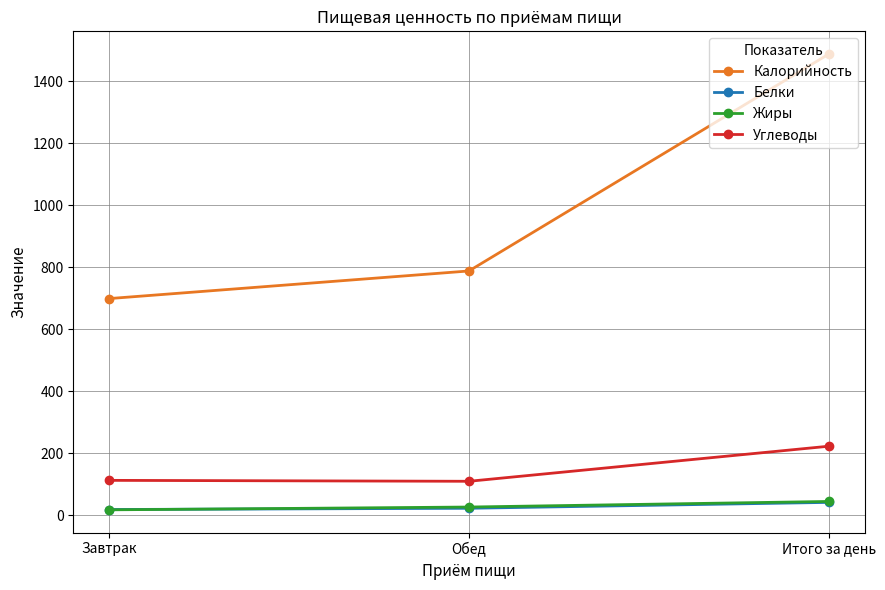

What is the average value of the Углеводы series?

149